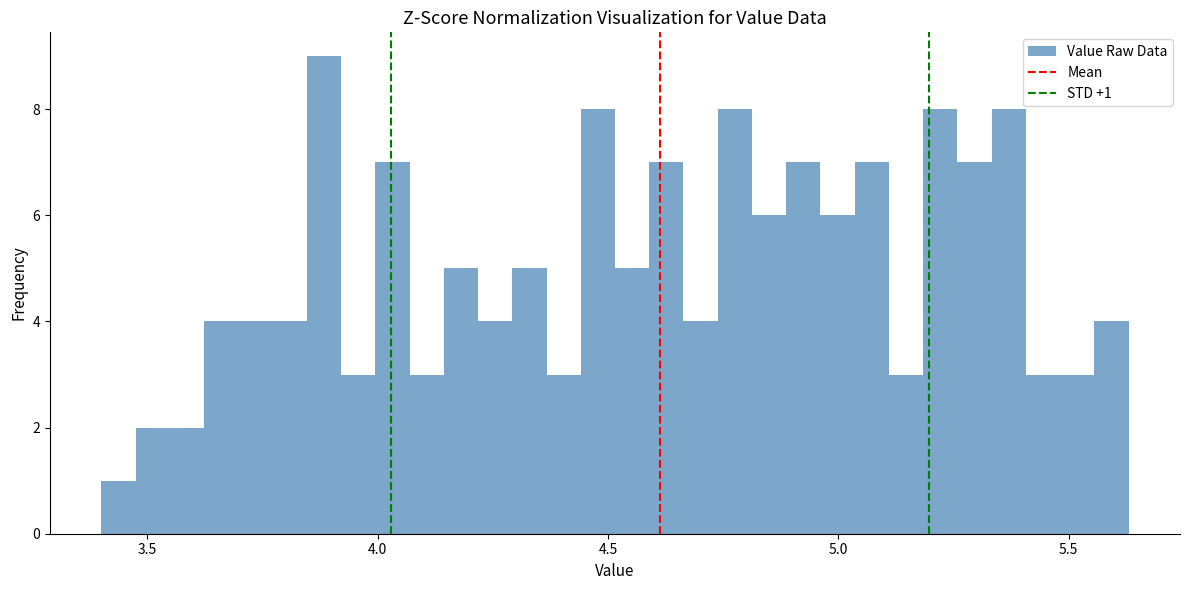

Around what value on the x-axis is the tallest bar? Give the approximate position of its centre, as read against the axis.

3.90